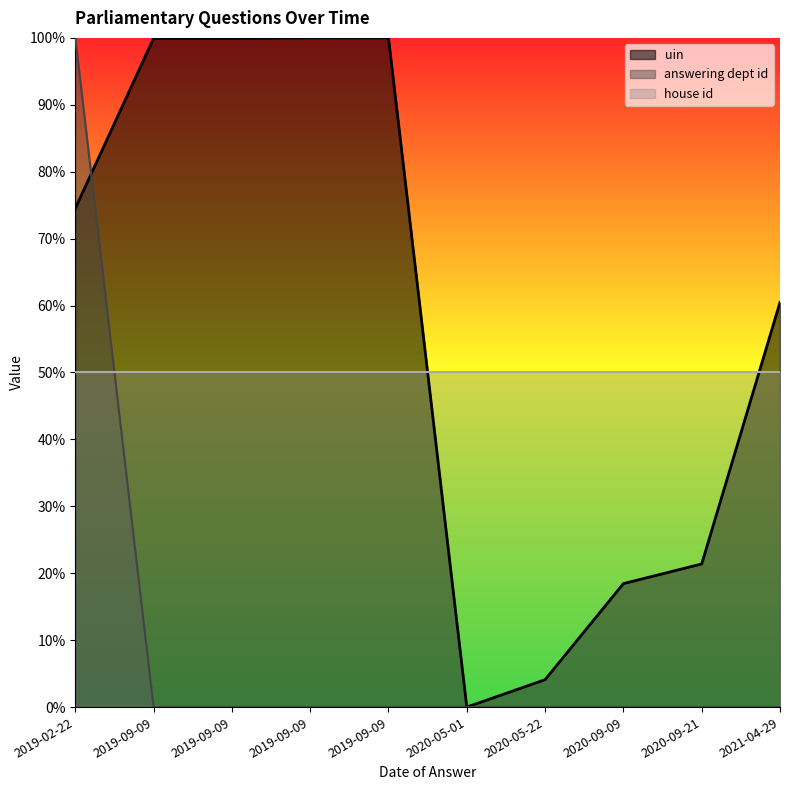

True or false: answering dept id has a value of 0.0 at 2019-09-09.

True